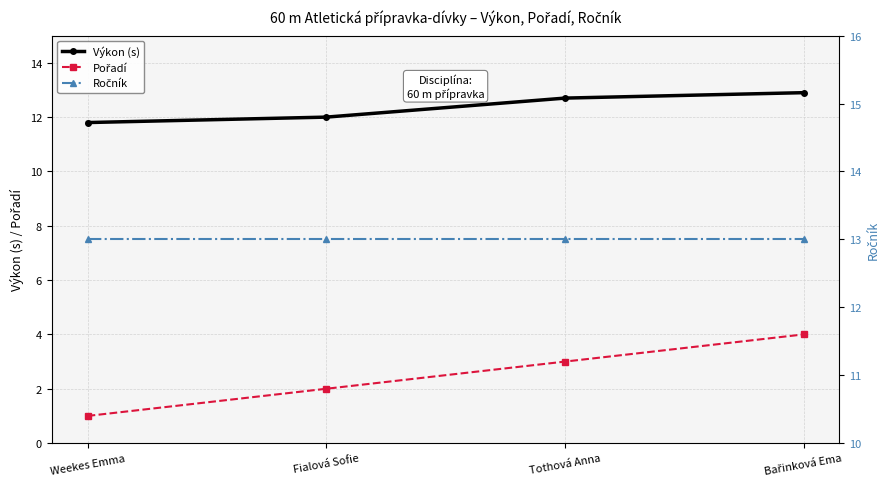

Read the Ročník value at Bařinková Ema.

13.0